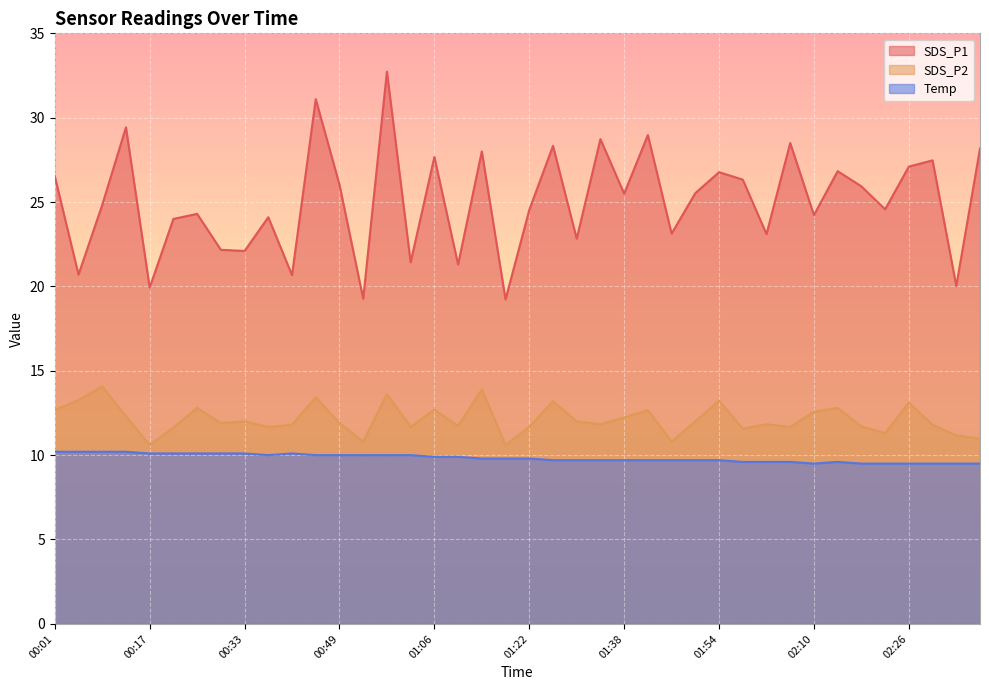

Is it true that SDS_P1 equals 43.0 at 02:30?

False